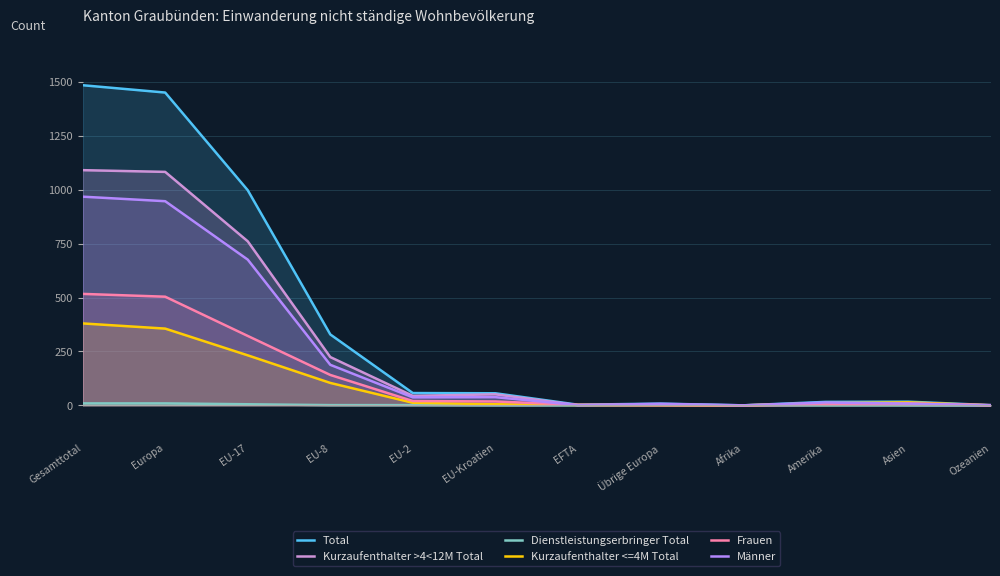

Reading right to left, what are all the values shown in this chart?

Total: 1	17	16	0	8	3	56	57	329	998	1451	1485
Kurzaufenthalter >4<12M Total: 0	2	6	0	2	1	51	44	224	761	1083	1091
Dienstleistungserbringer Total: 0	0	0	0	2	0	0	1	1	5	9	9
Kurzaufenthalter <=4M Total: 0	14	10	0	1	2	5	12	104	232	356	380
Frauen: 1	9	3	0	1	2	18	20	141	322	504	517
Männer: 0	8	13	0	7	1	38	37	188	676	947	968